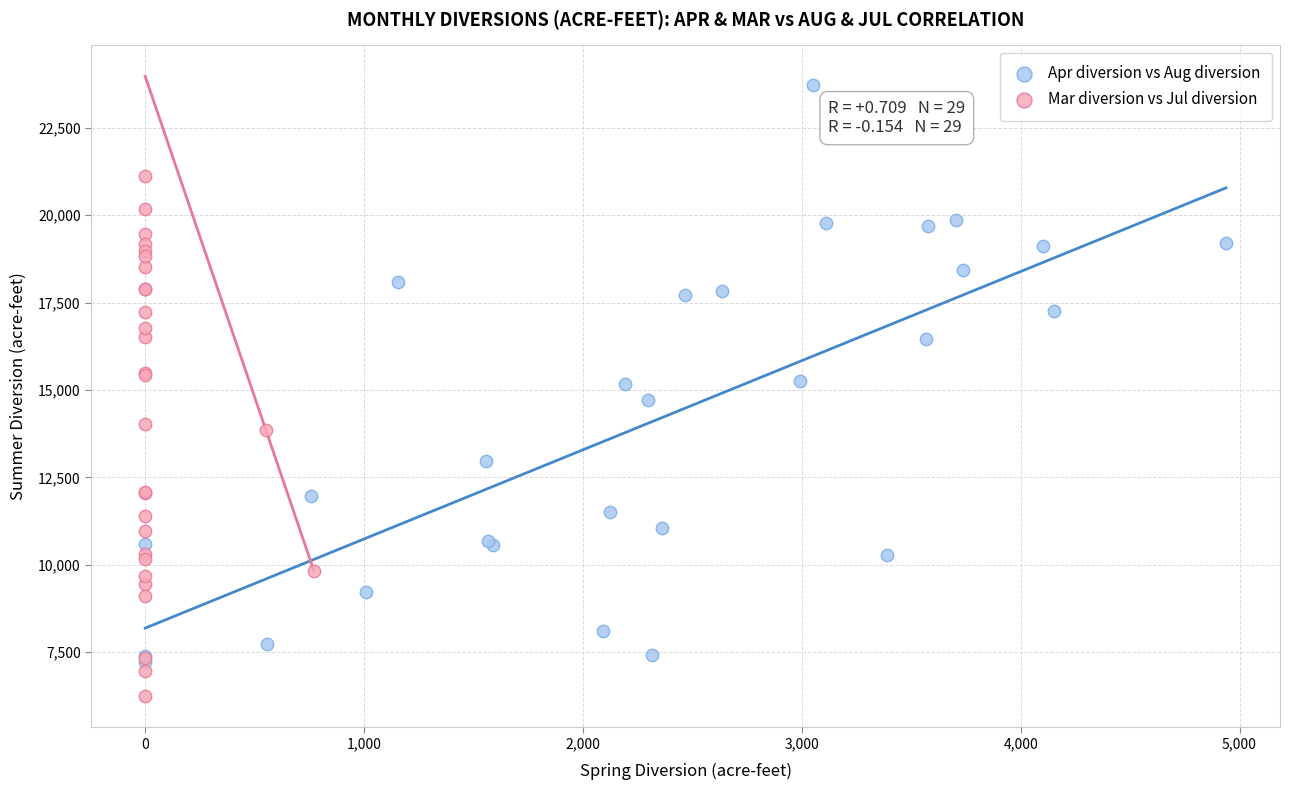

What are all the series names shown in the legend?

Apr diversion vs Aug diversion, Mar diversion vs Jul diversion